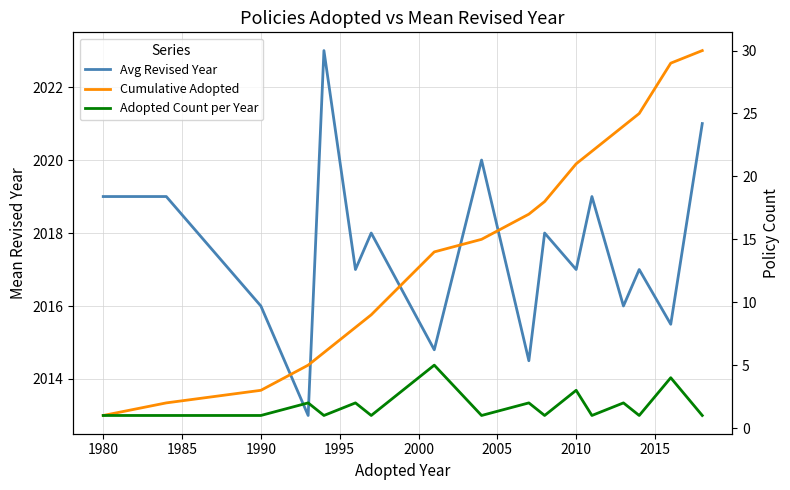

How many values in the Cumulative Adopted series are below 15?

8